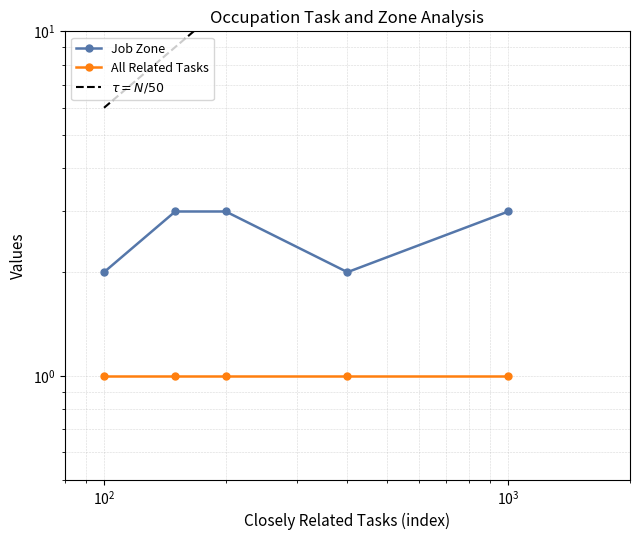

Reading left to right, list all the values displayed in this chart.

2	3	3	2	3